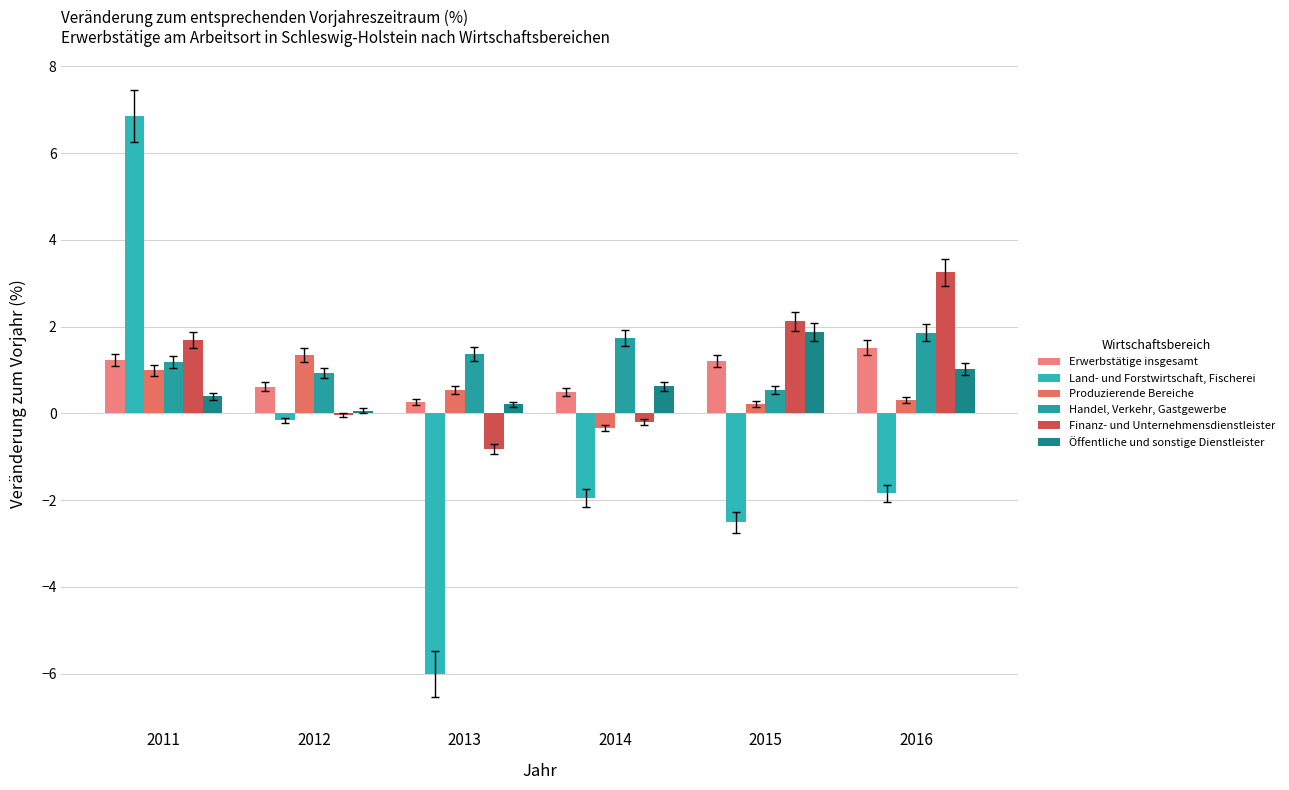

What is the difference between the maximum and minimum values in the Öffentliche und sonstige Dienstleister series?

1.8